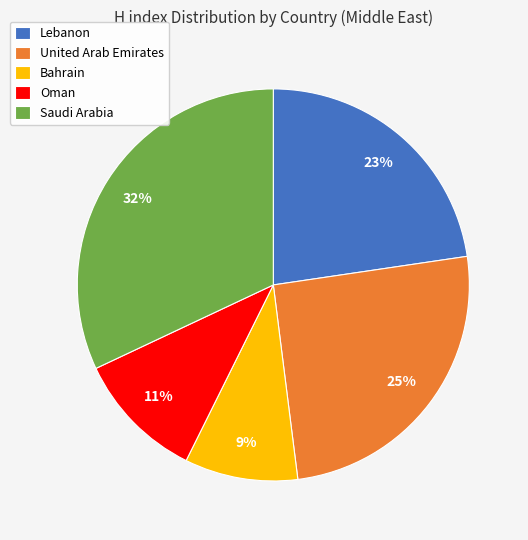

How many slices are in this pie chart?

5